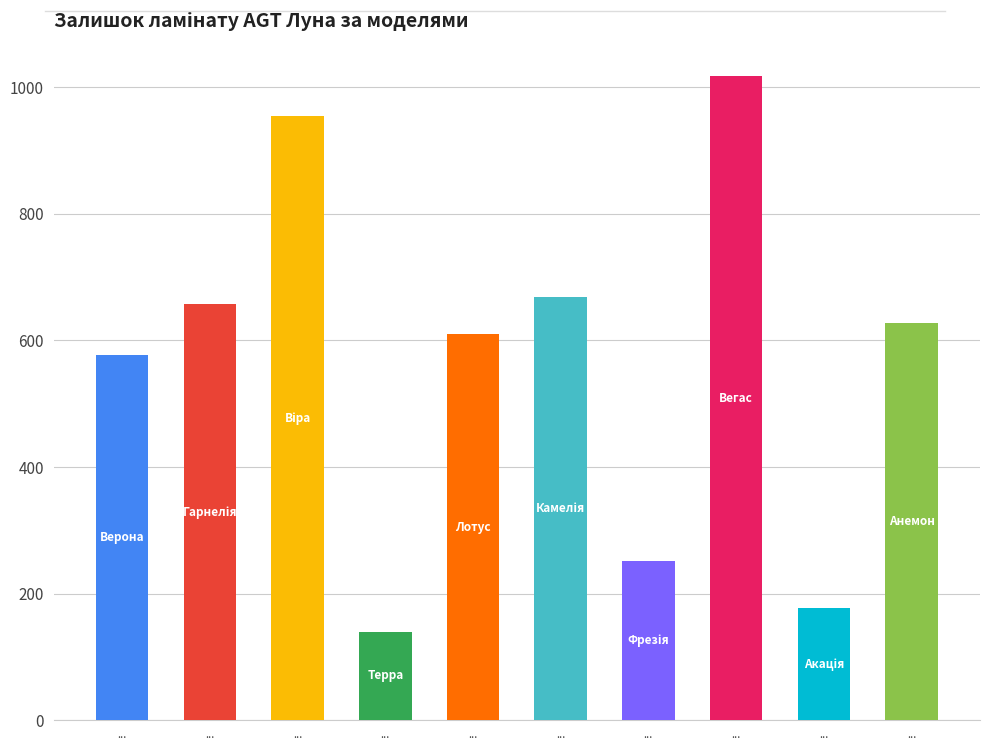

What is the smallest value displayed?

140